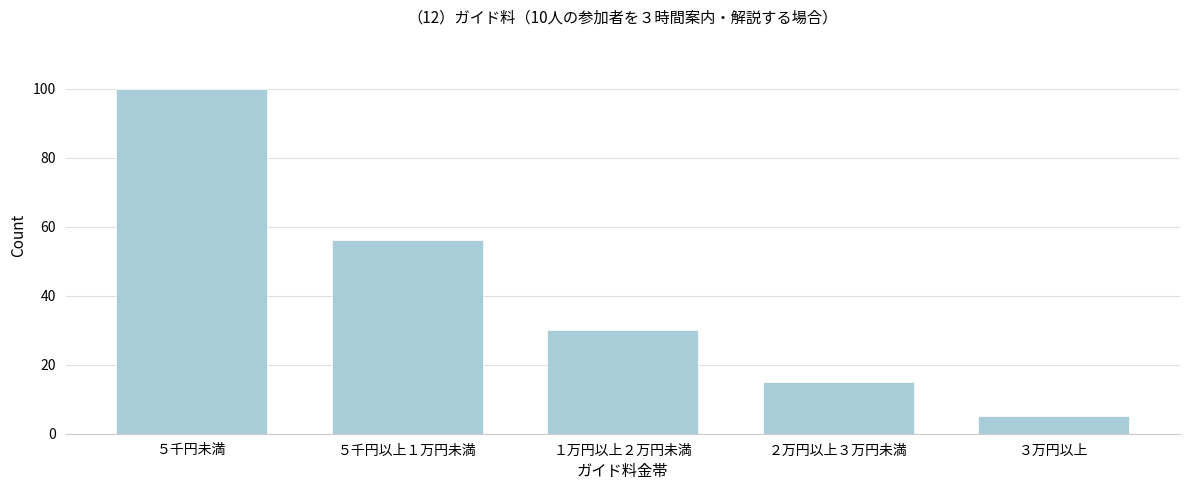

Reading left to right, list all the values displayed in this chart.

100	56	30	15	5